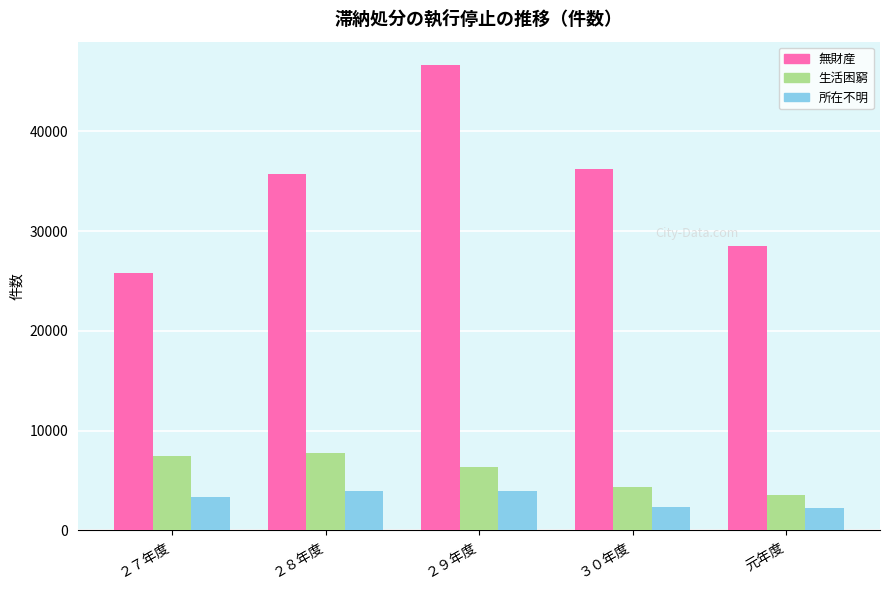

What is the label of the 1st bar from the right?

元年度